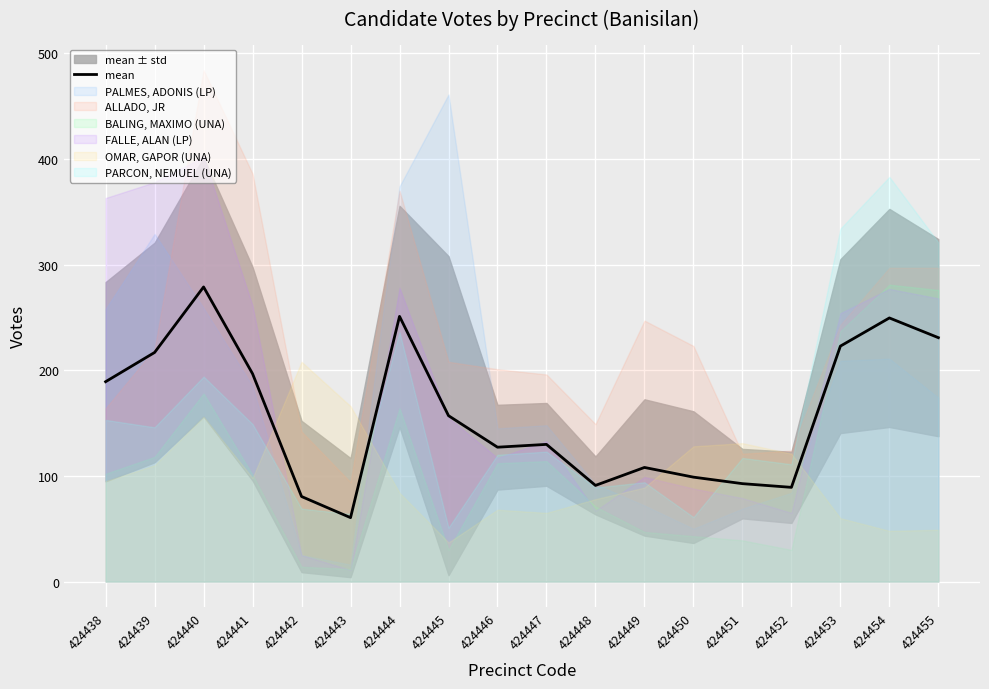

Reading left to right, list all the values displayed in this chart.

424438=189.2	424439=216.8	424440=278.8	424441=196.7	424442=80.5	424443=60.5	424444=251.0	424445=157.0	424446=127.2	424447=129.8	424448=91.0	424449=108.0	424450=98.8	424451=92.7	424452=89.2	424453=222.8	424454=249.5	424455=230.8